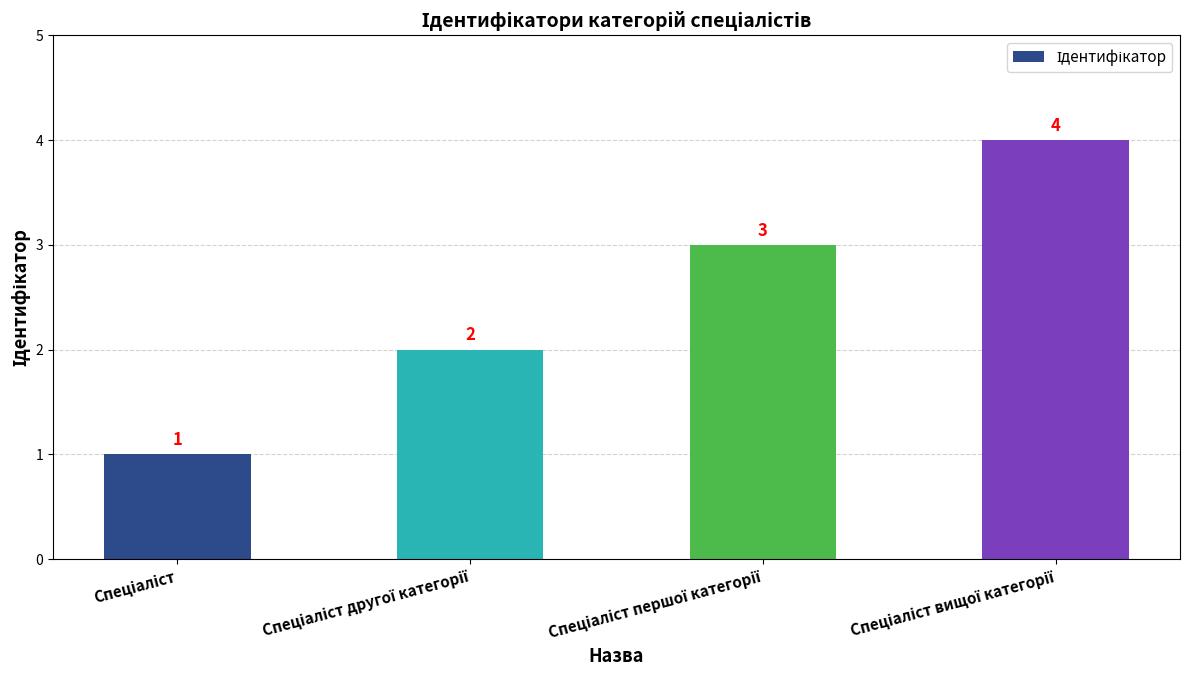

Reading left to right, list all the values displayed in this chart.

1	2	3	4